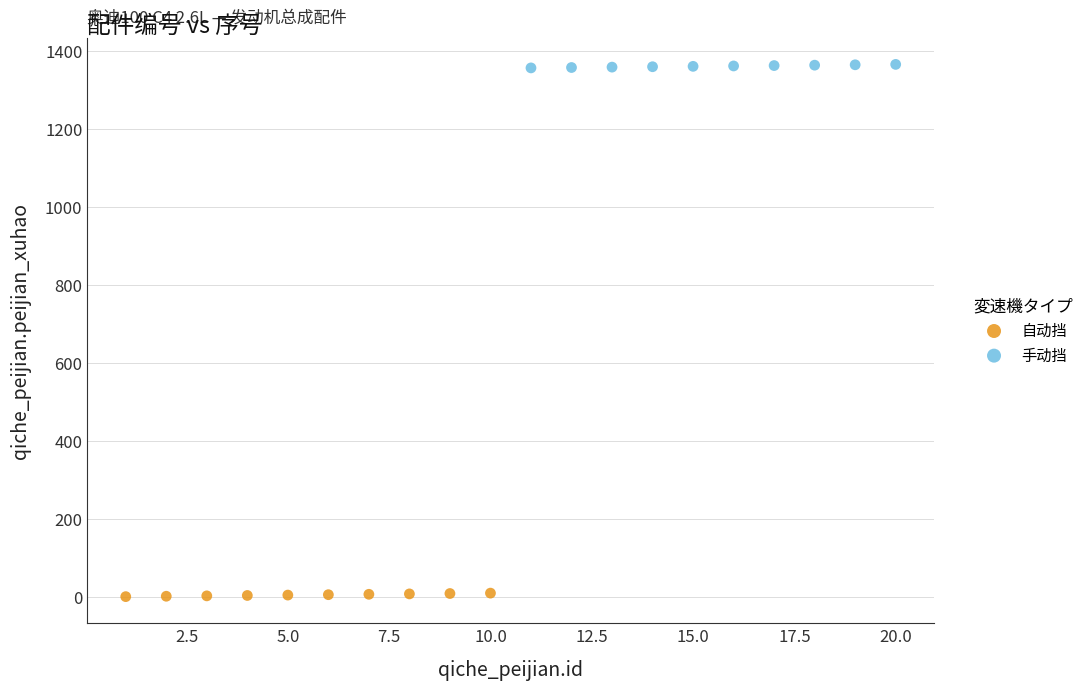

Which series reaches the maximum Y coordinate?

手动挡